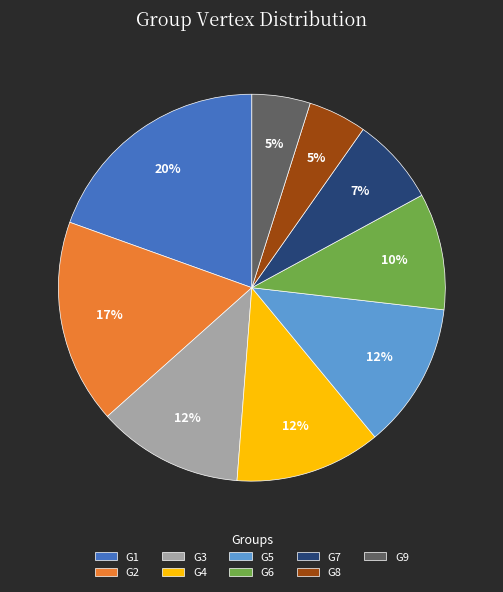

Is G1 the majority of the pie?

No